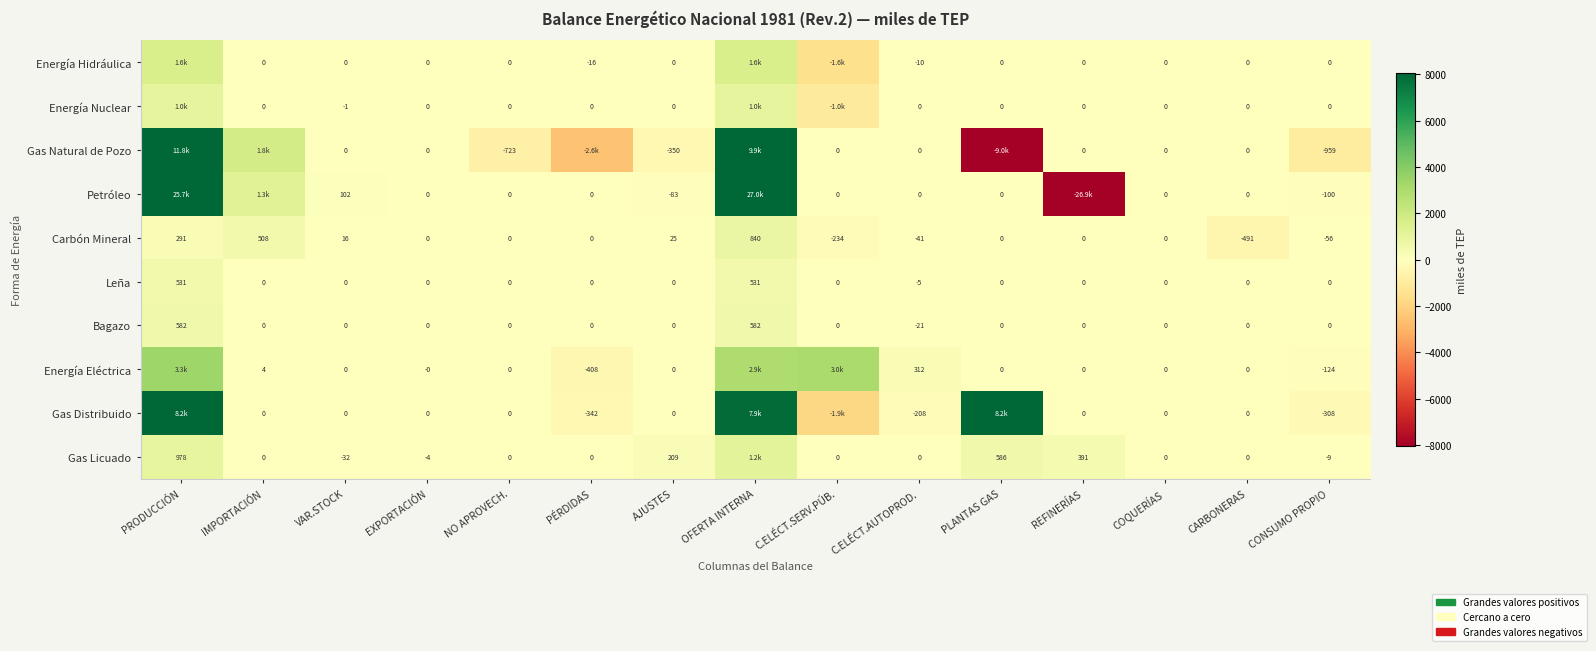

Between AJUSTES and CONSUMO PROPIO, which series saw the biggest shift?

Gas Natural de Pozo